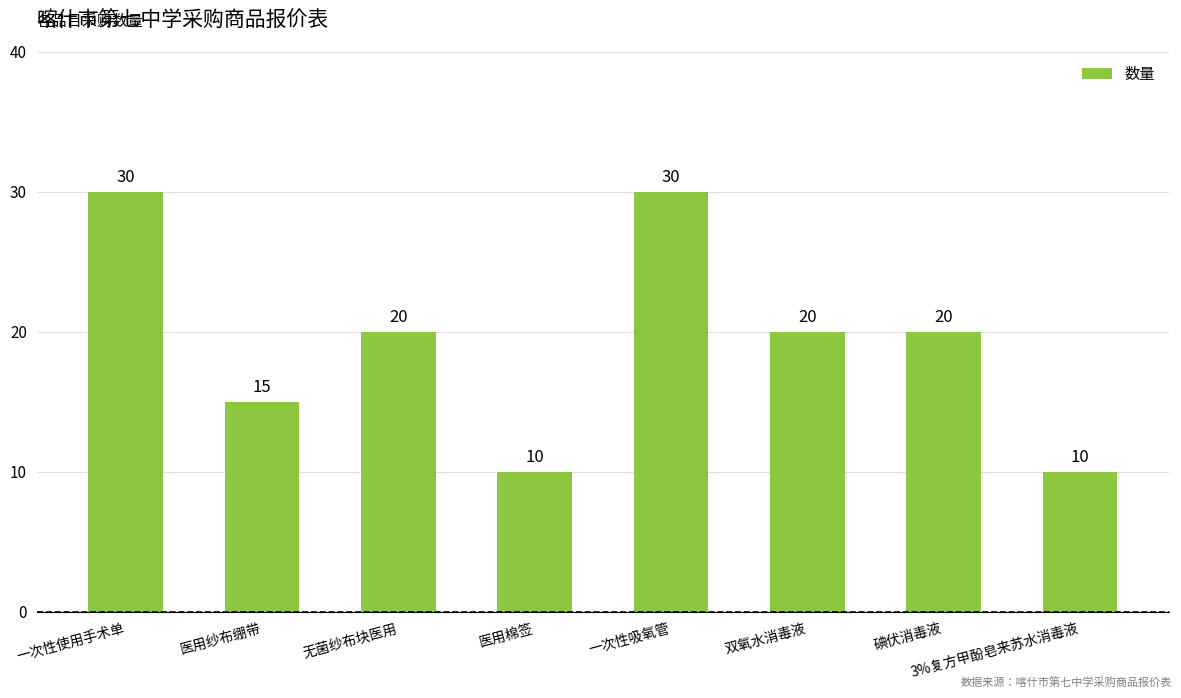

What is the ratio of the value at 无菌纱布块医用 to the value at 一次性使用手术单?

0.7